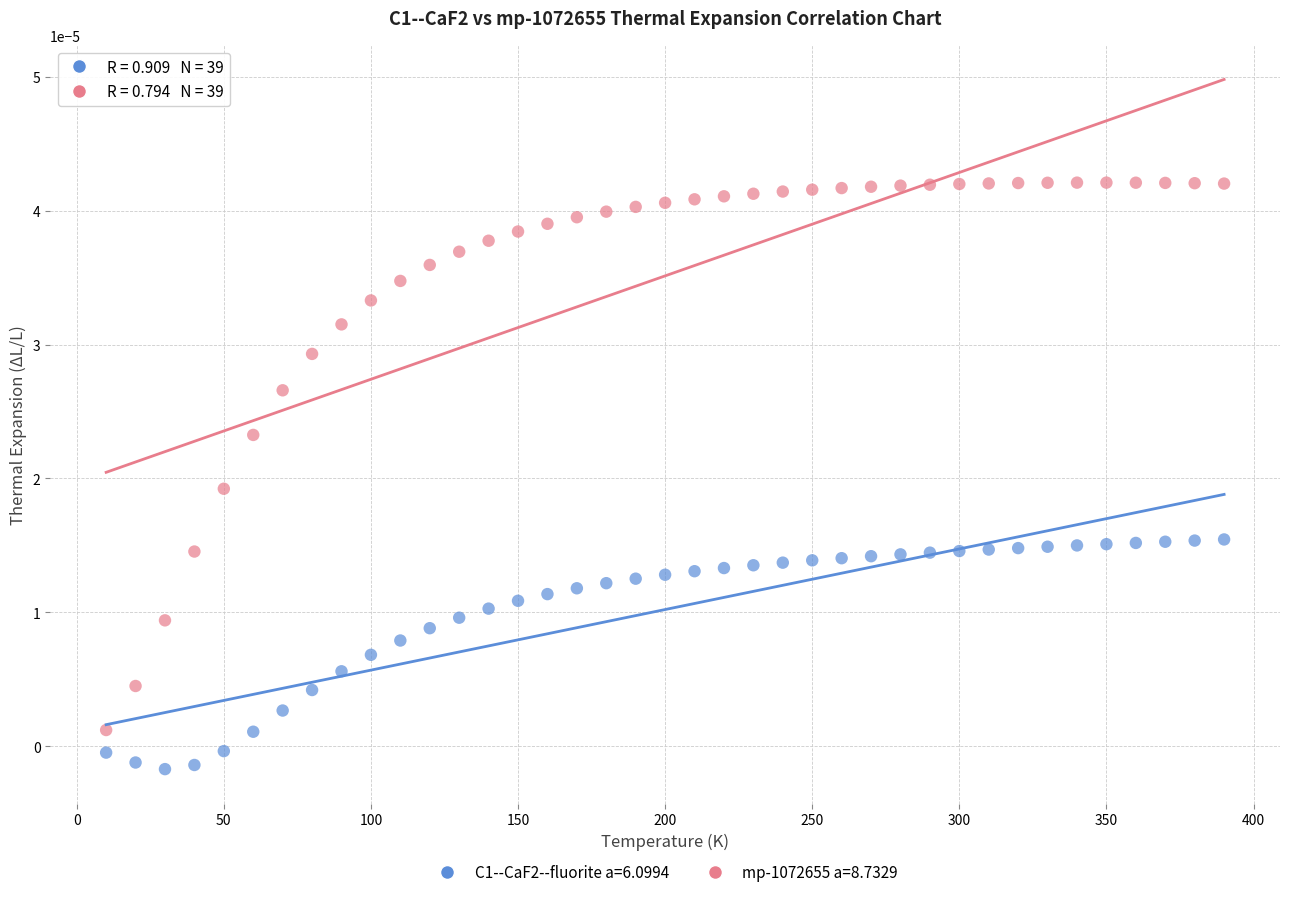

Which series reaches the minimum Y coordinate?

C1--CaF2--fluorite a=6.0994